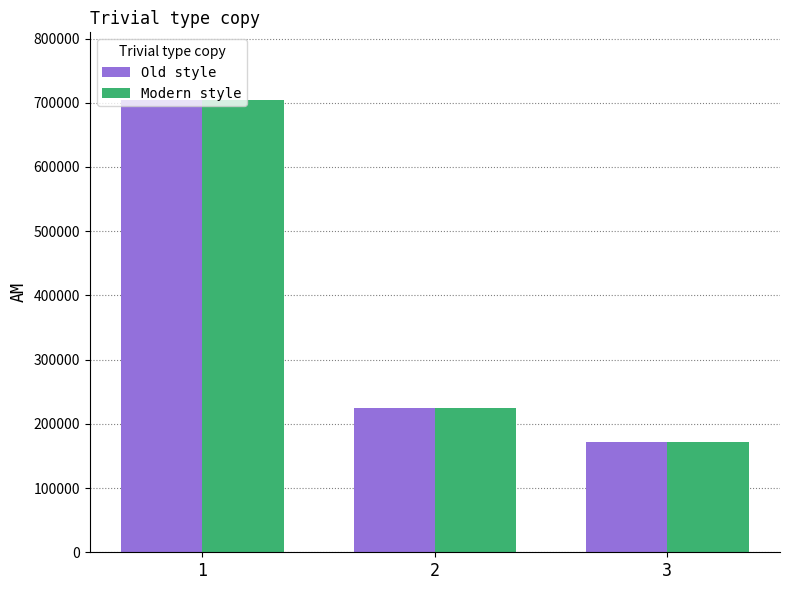

What is the greatest value displayed?

704043